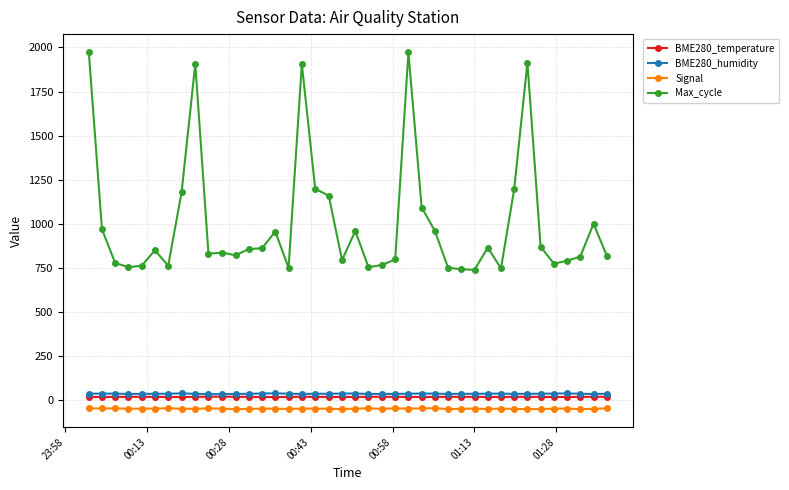

What is the value of the BME280_humidity point at the 27th from the left?

38.4